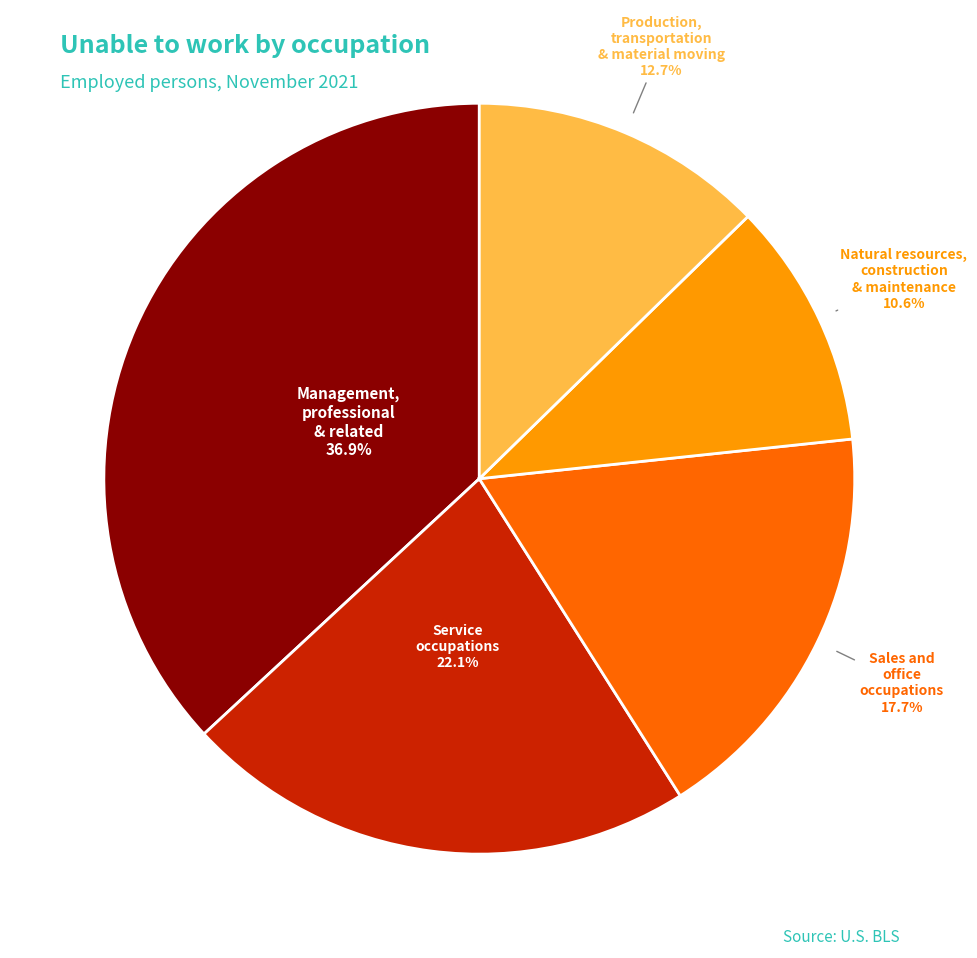

Is there any slice that represents more than half of the pie?

No